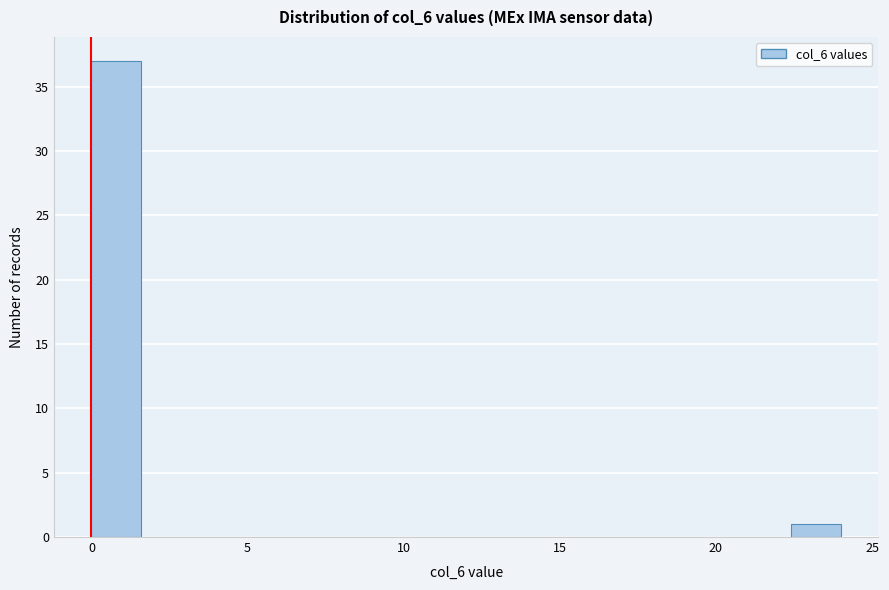

Read against the x-axis, roughly where is the centre of the tallest bar?

1.0